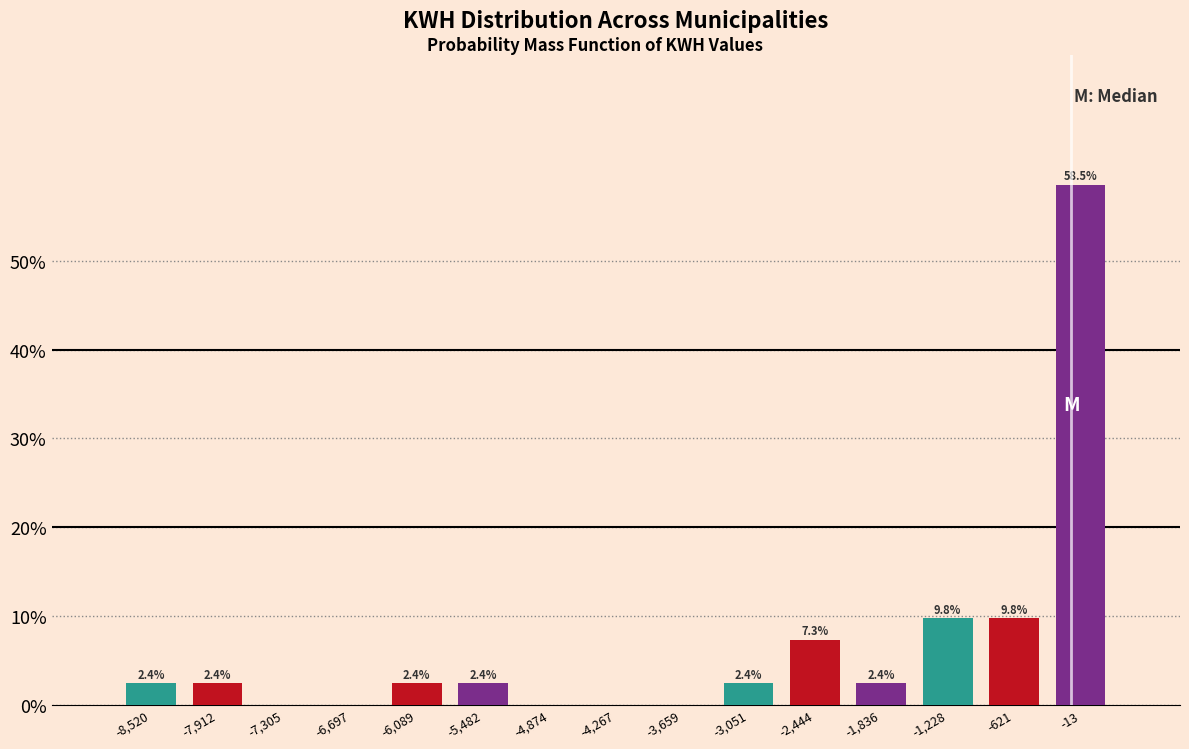

Which range on the x-axis has the tallest bar?

-300 to 300